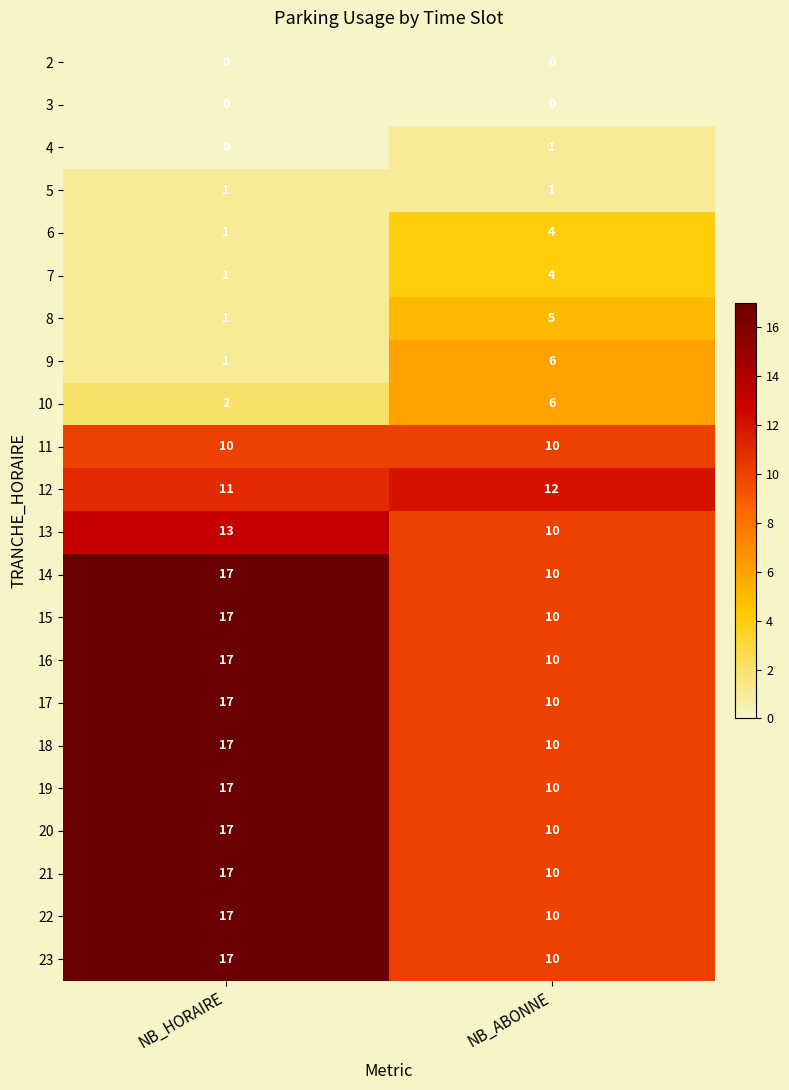

True or false: 10 has a value of 10 at NB_ABONNE.

False